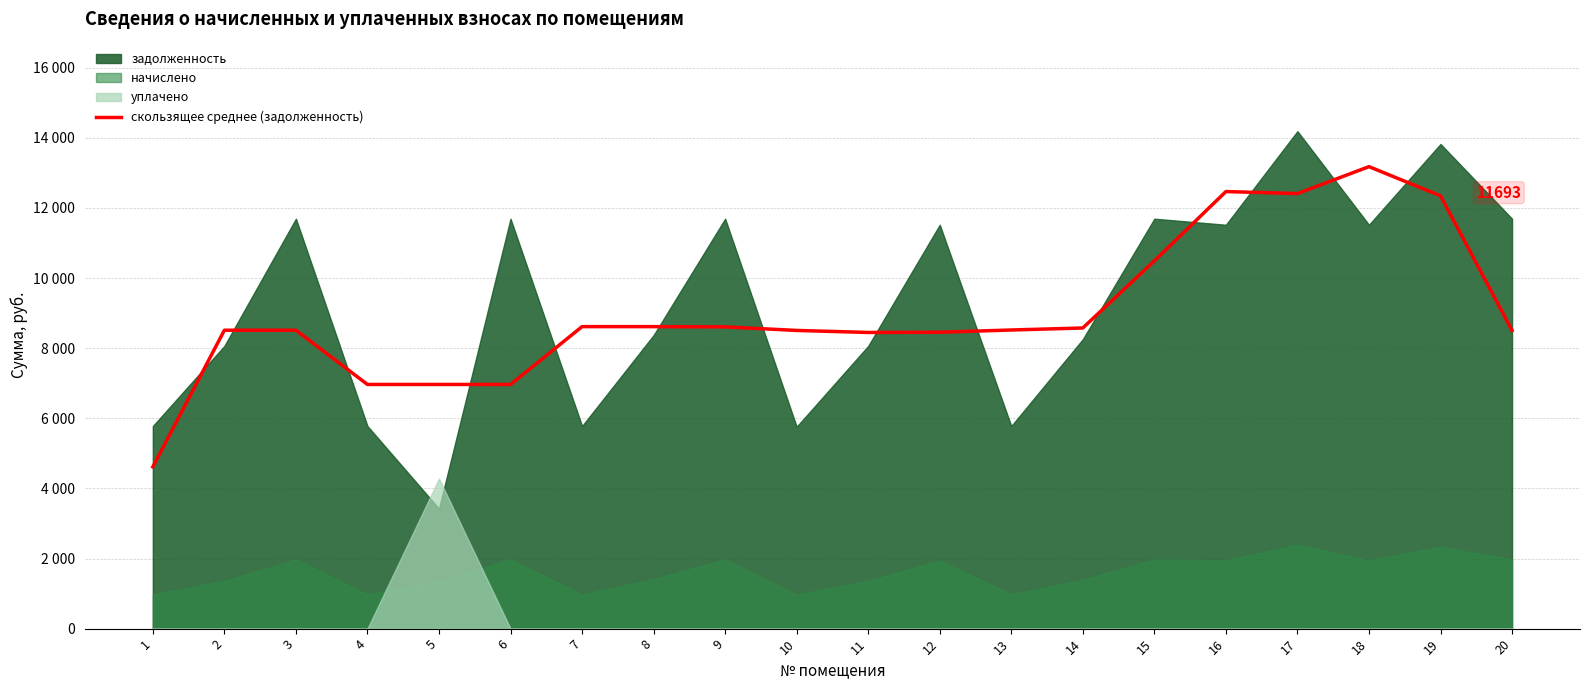

Between 7 and 16, which is larger?

16